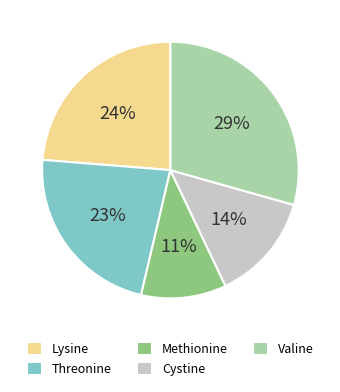

What percentage is the Valine slice, to the nearest percent?

29%